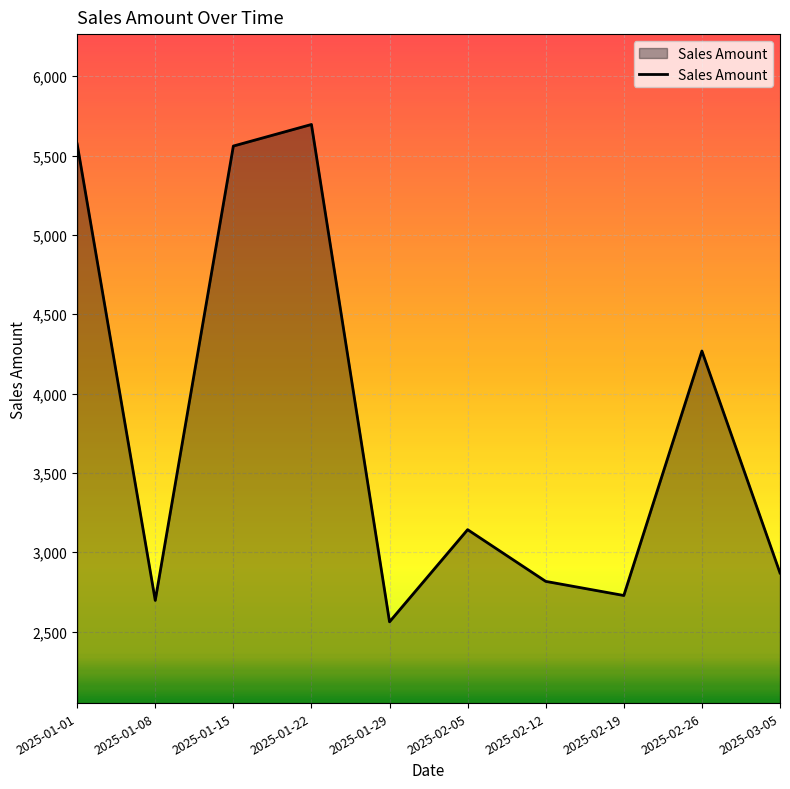

At which label is the value closest to 4128?

2025-02-26